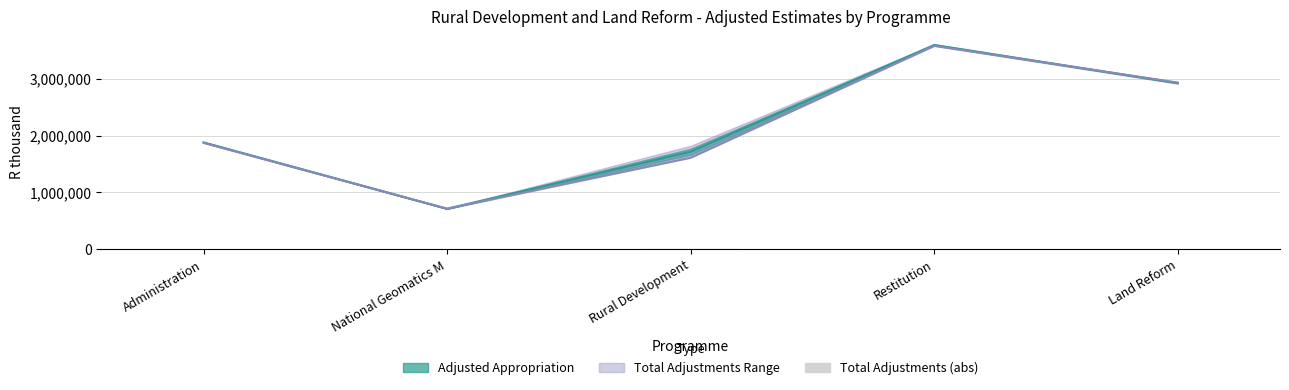

What is the smallest value displayed?

216.4